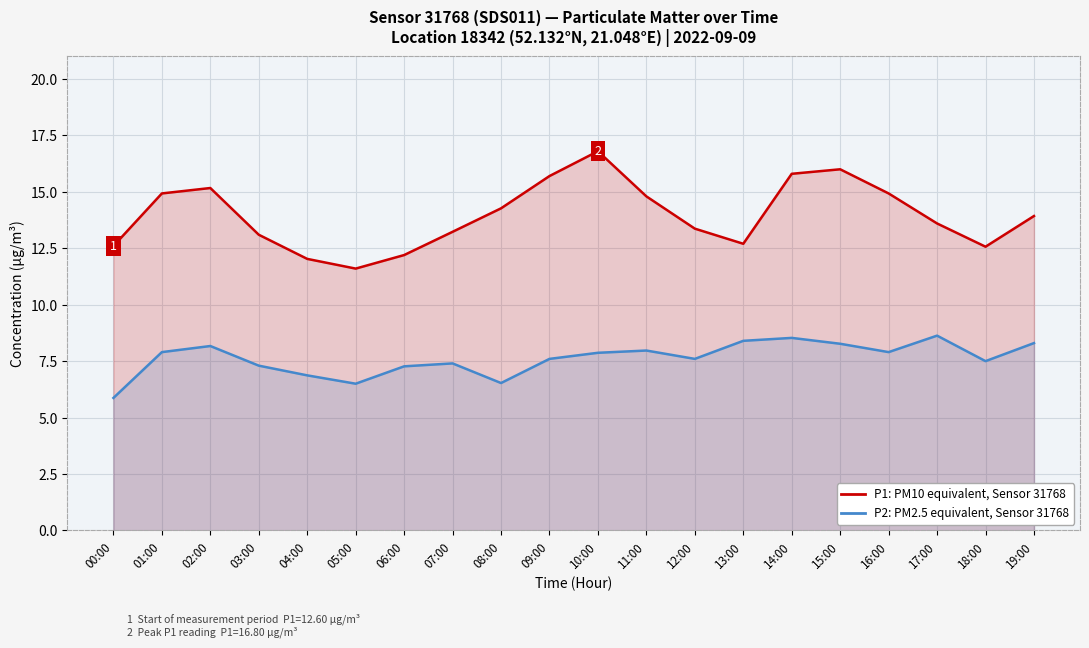

Which series changed the most between 14:00 and 16:00?

P1 (PM10 equivalent)